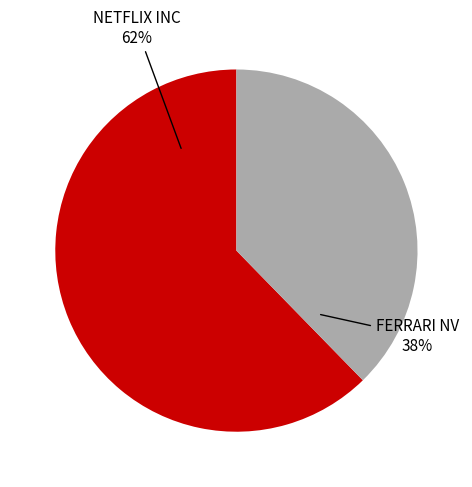

To the nearest percent, what is the combined percentage of NETFLIX INC and FERRARI NV?

100%